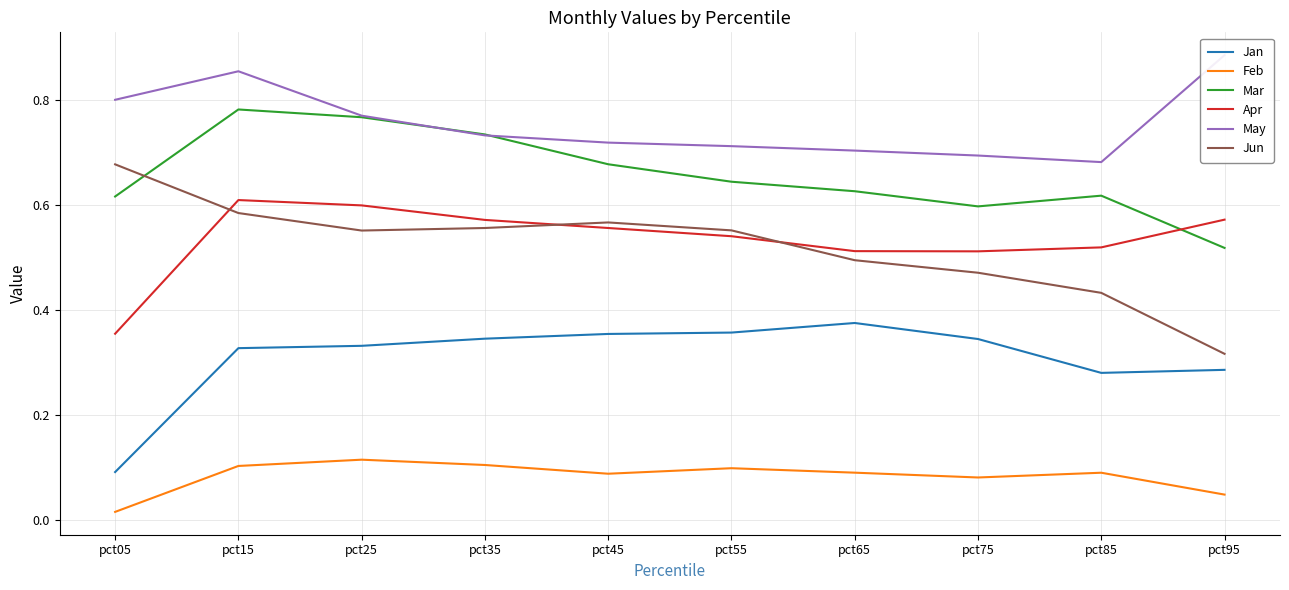

In Jan, how many points are higher than both neighbors (excluding endpoints)?

1